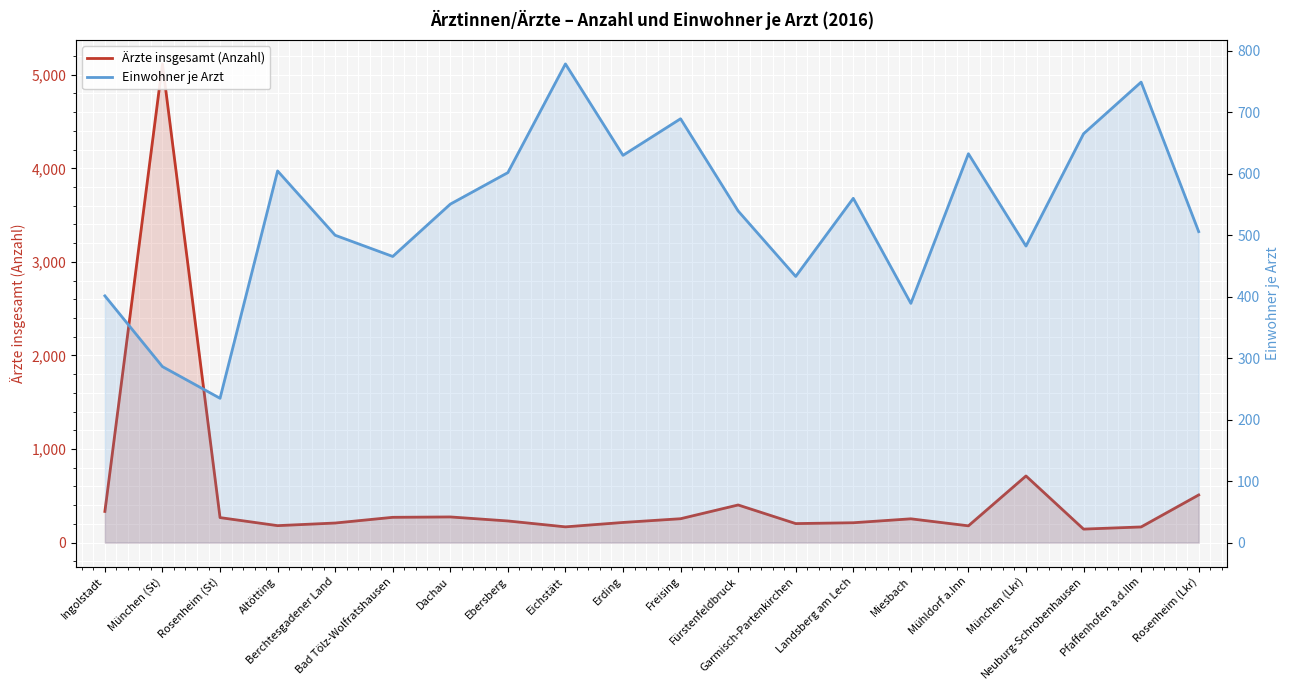

Which label corresponds to the largest value in the chart?

München (St)